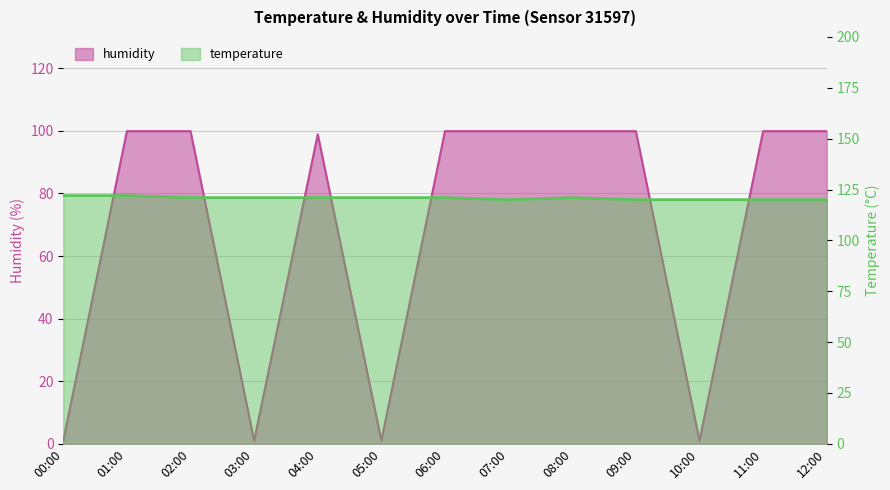

Which series has the largest range (max minus min)?

humidity